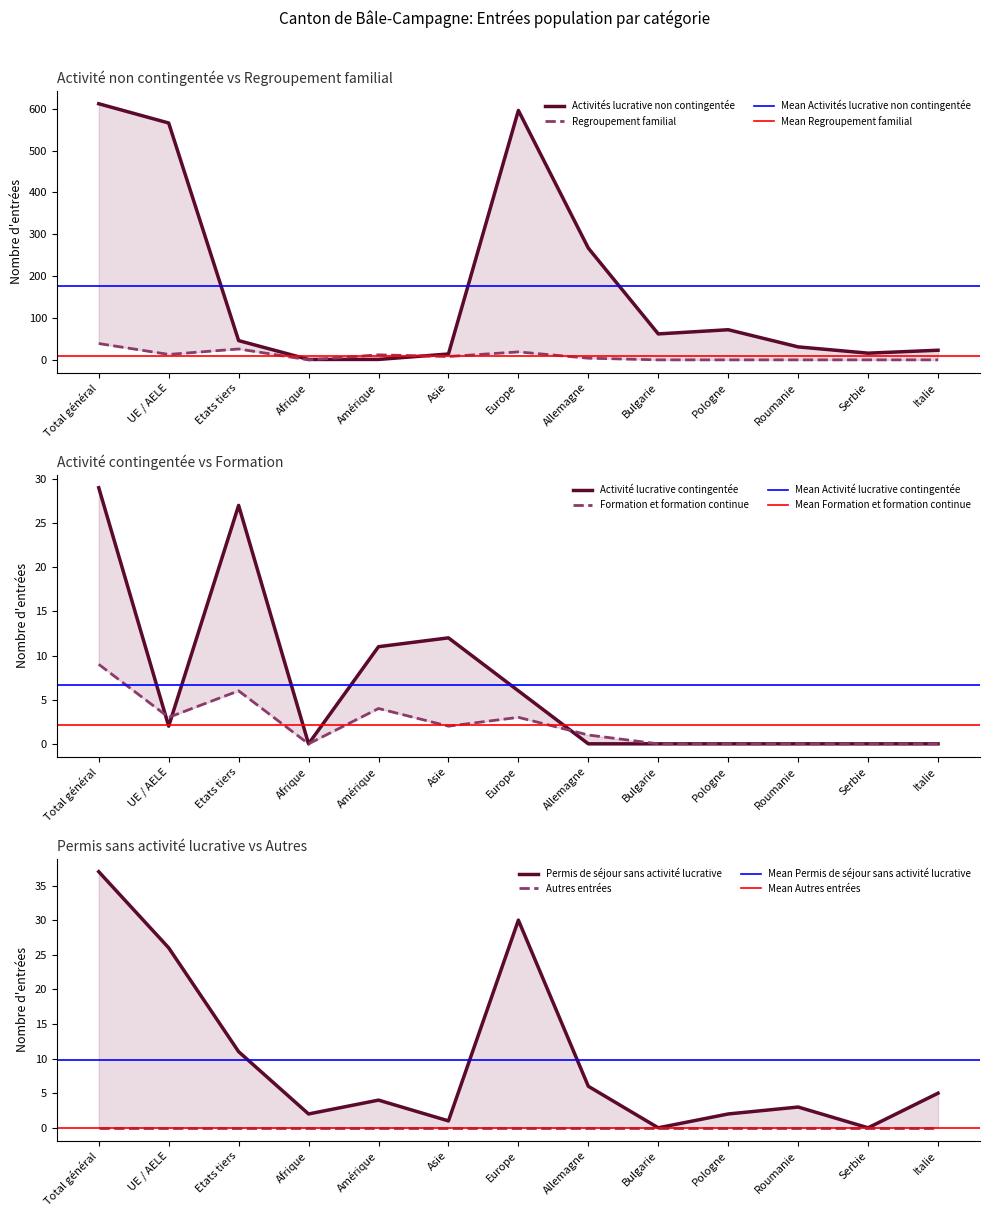

How many values in Formation et formation continue are above zero?

7